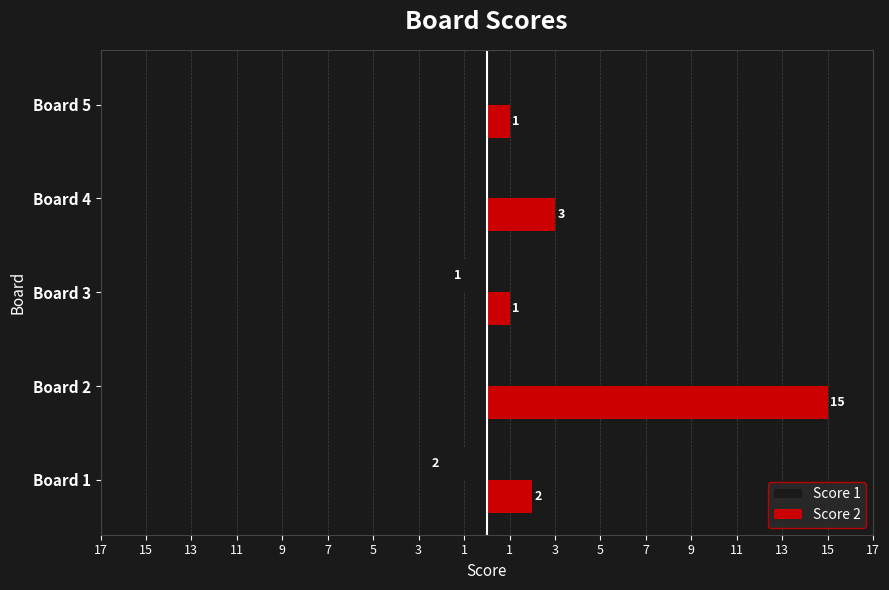

What is the minimum value for Score 1?

-2